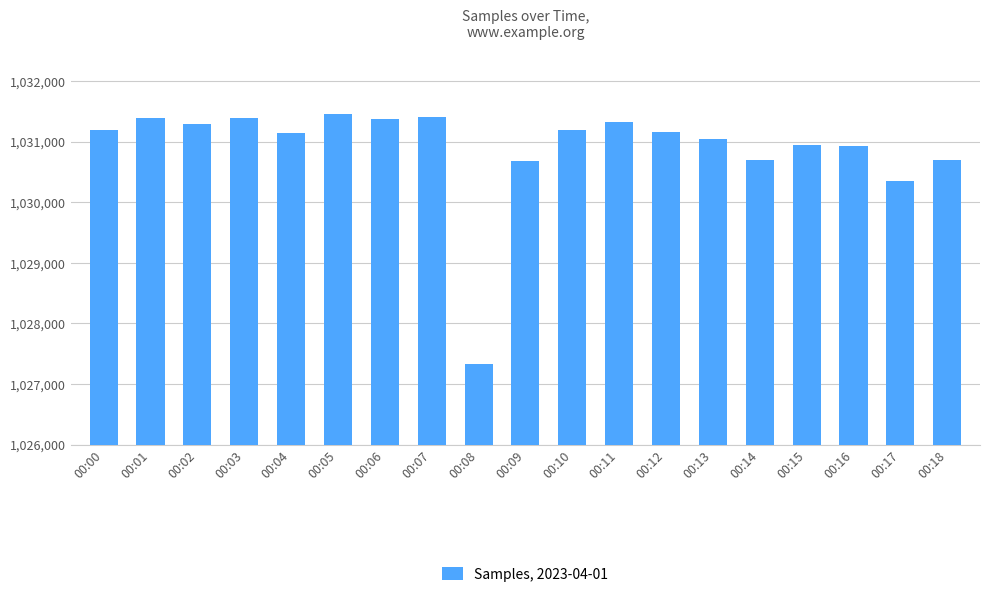

Approximately how many times larger is the value at 00:05 compared to 00:09?

1.0